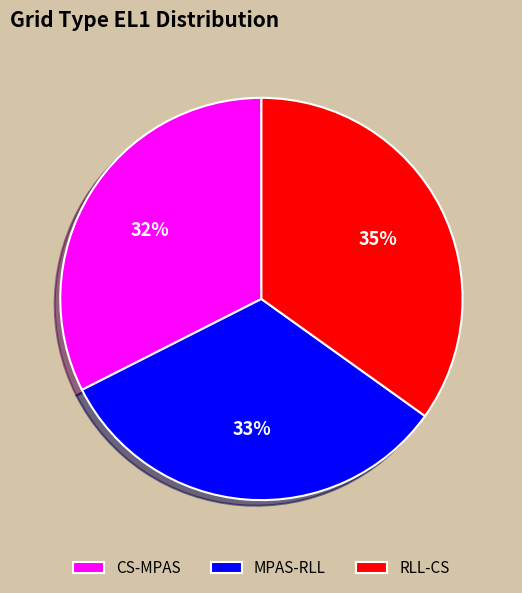

Is RLL-CS the majority of the pie?

No